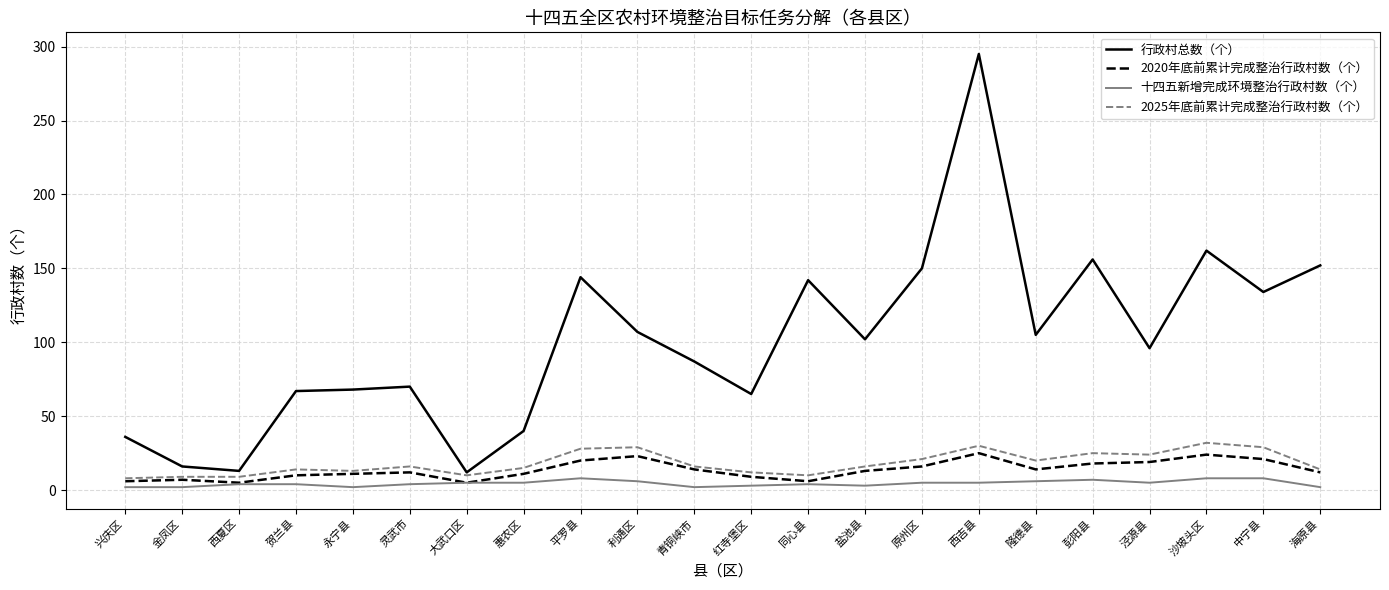

True or false: 2025年底前累计完成整治行政村数（个） has more than 2 points higher than both neighbors.

True